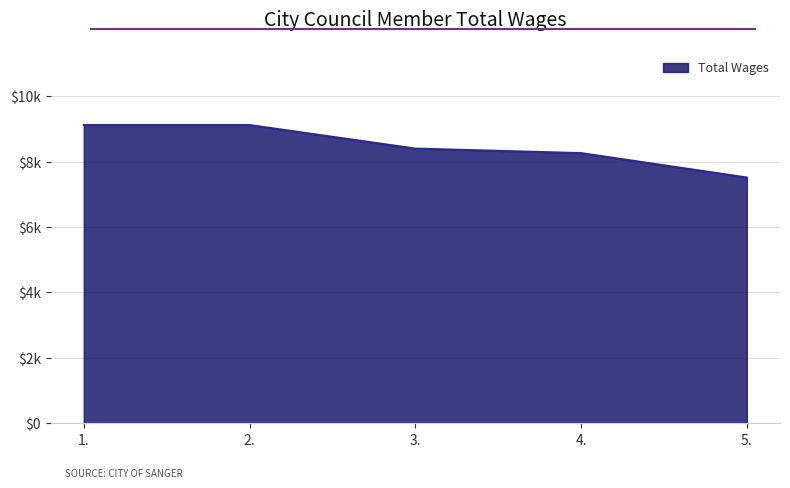

The chart shows a value of 8400 at 3.. True or false?

True